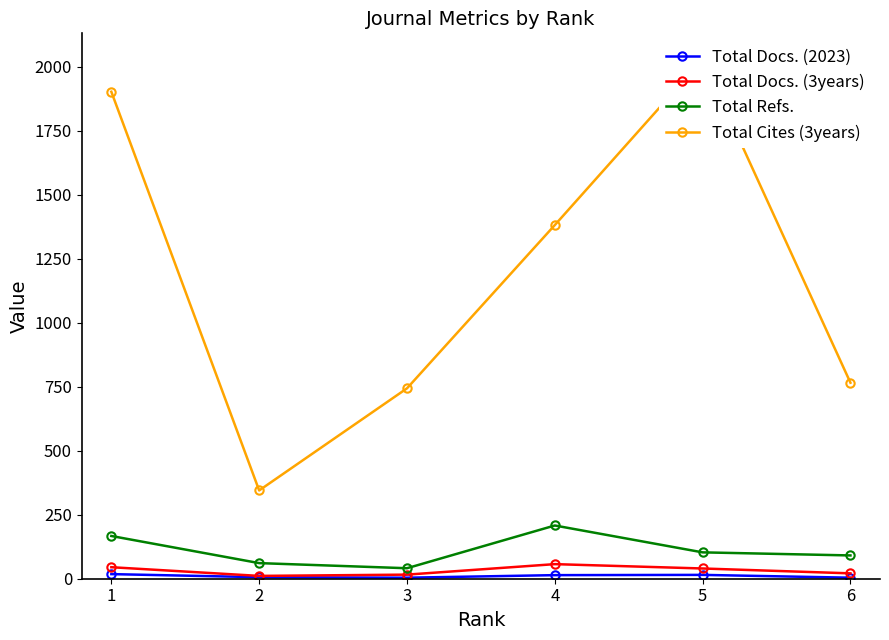

What is the sum of the Total Refs. values at 2 and 5?

164